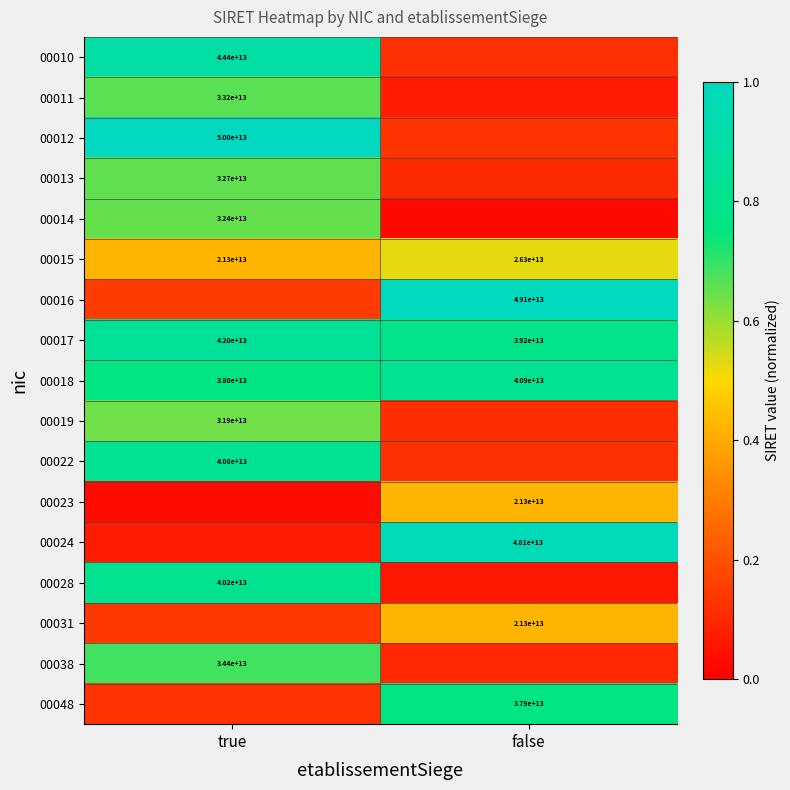

List the labels in order of 00015 value, largest first.

false, true